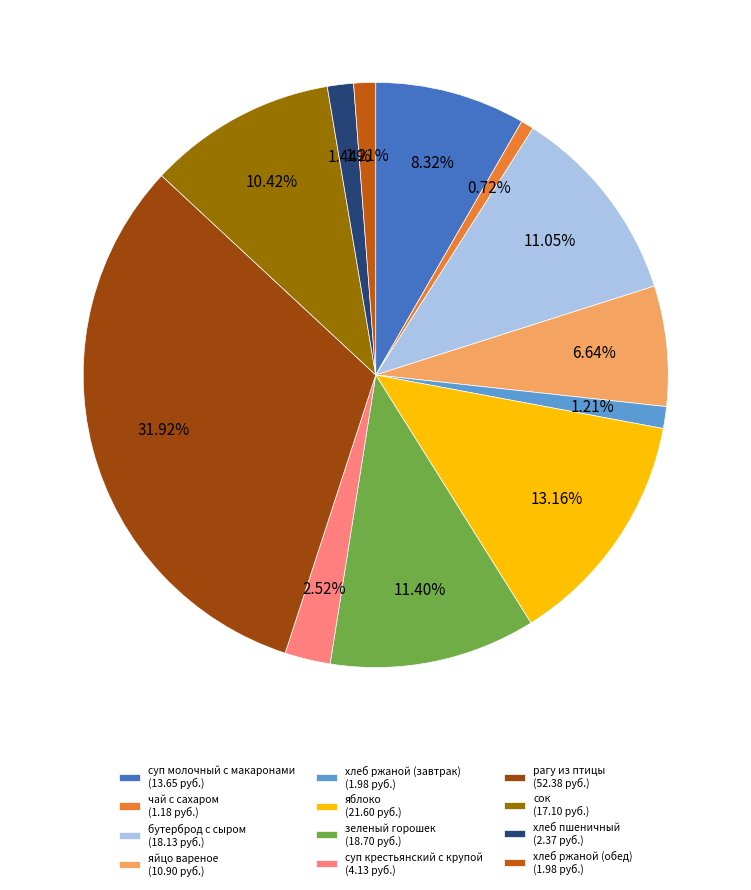

To the nearest percent, what is the difference between the largest and smallest slice percentages?

31%